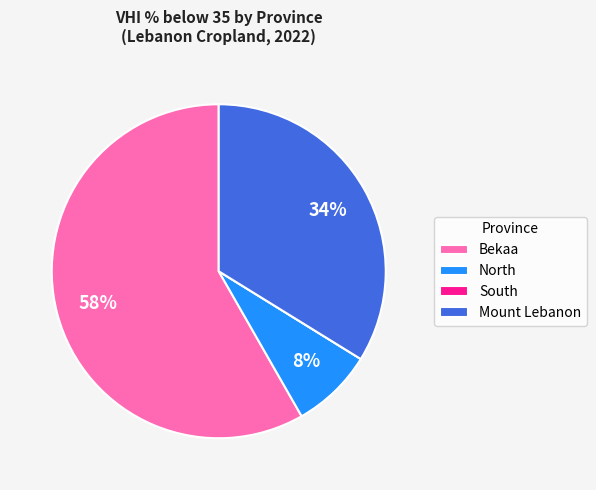

To the nearest percent, what percentage of the pie is Mount Lebanon?

34%